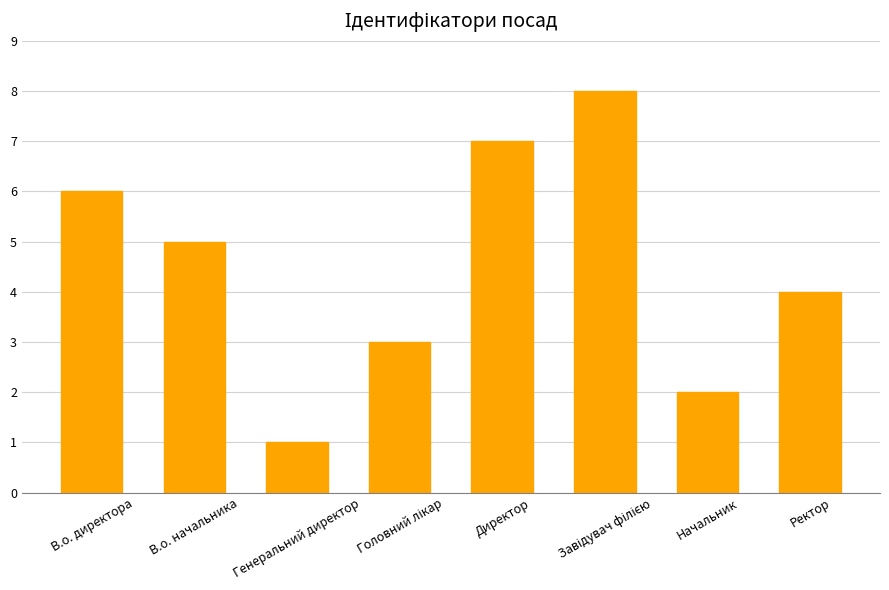

The value at В.о. директора is 3. True or false?

False